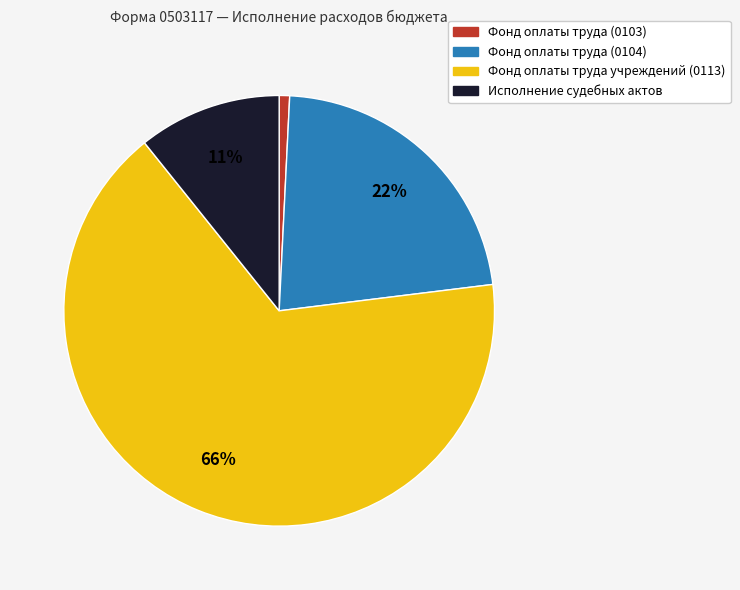

Combined, do Фонд оплаты труда (0104) and Исполнение судебных актов account for over 50%?

No